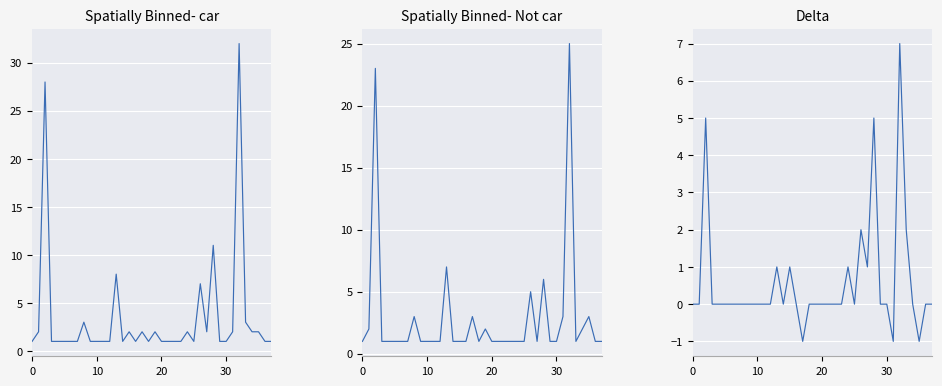

What is the average value of the Spatially Binned- car series?

3